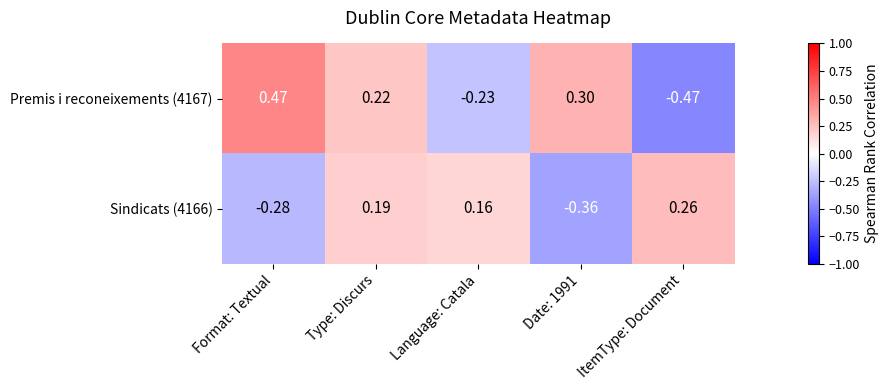

At how many categories does at least one series exceed 0?

5